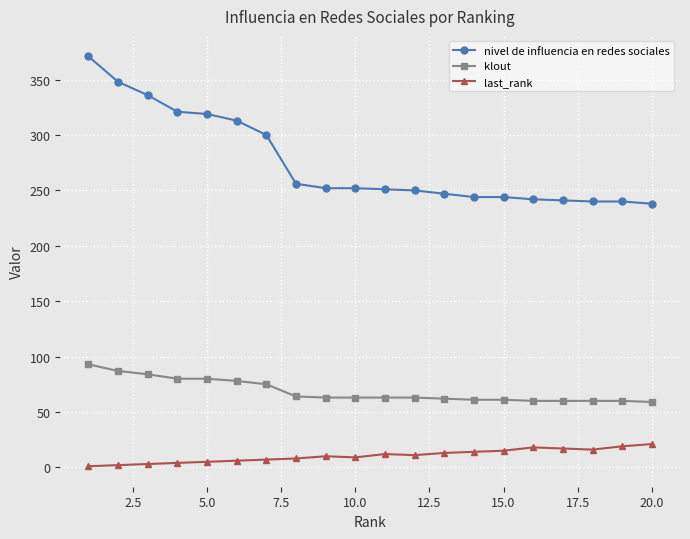

True or false: last_rank and nivel de influencia en redes sociales intersect in this chart.

False